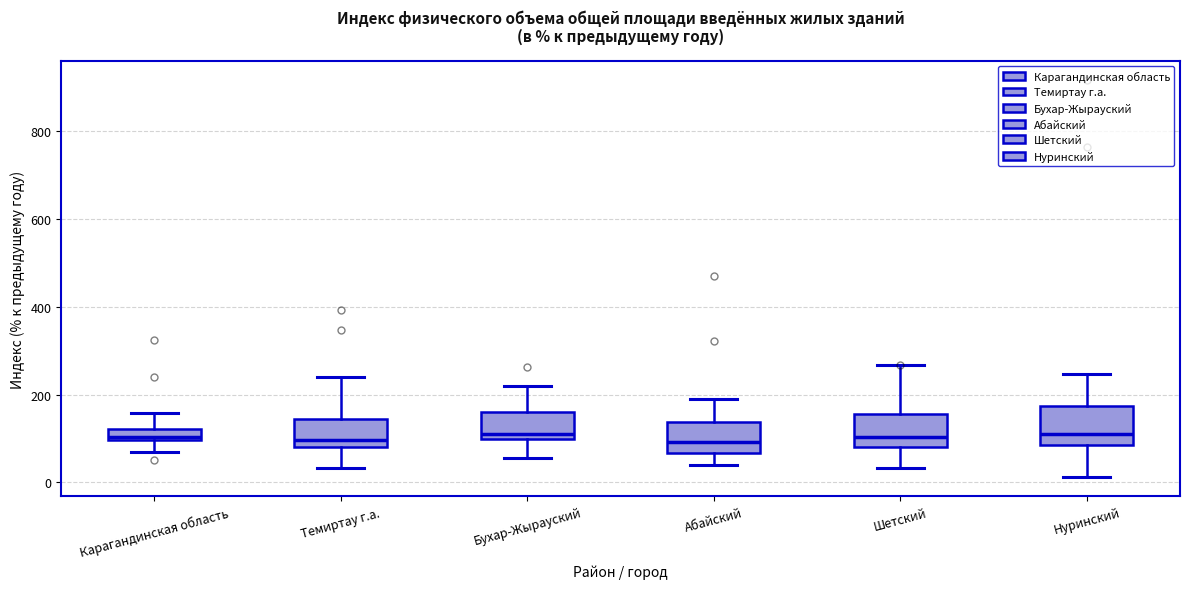

Where does the lower whisker of the box for Нуринский end on the y-axis? The values are not printed on the chart, so give them approximately, as read against the axis.

20